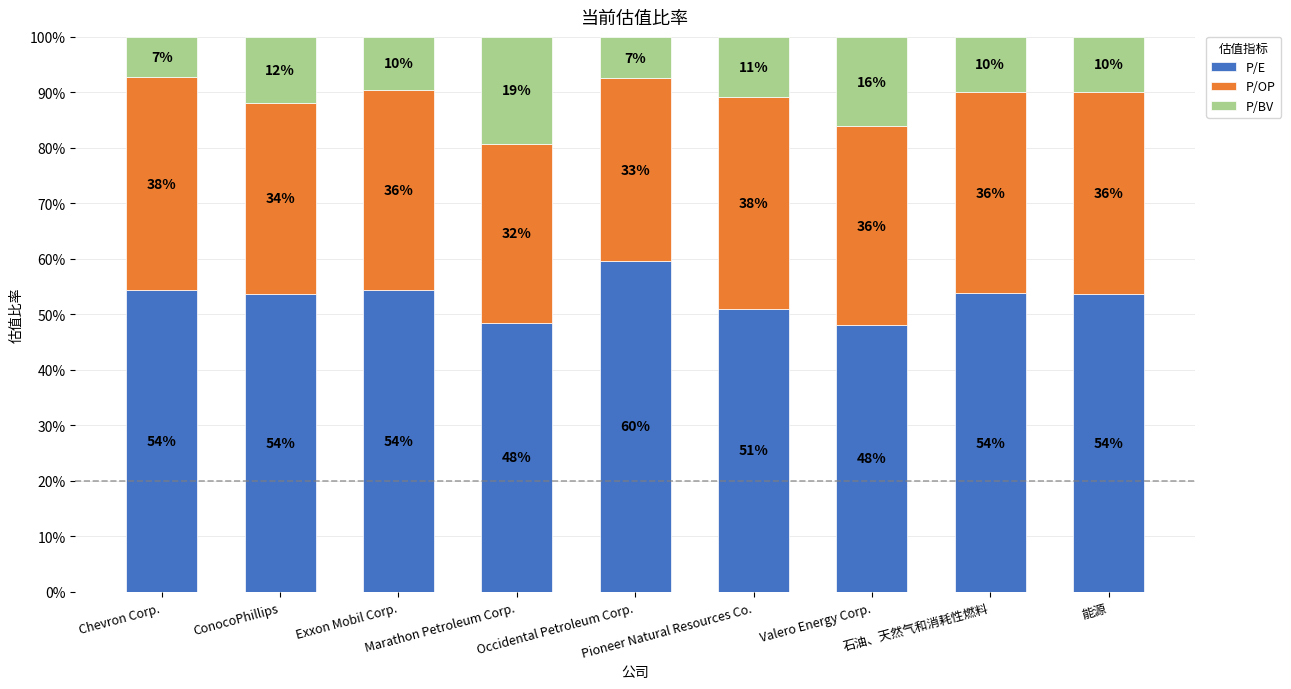

What is the highest value of the P/E series?

59.6